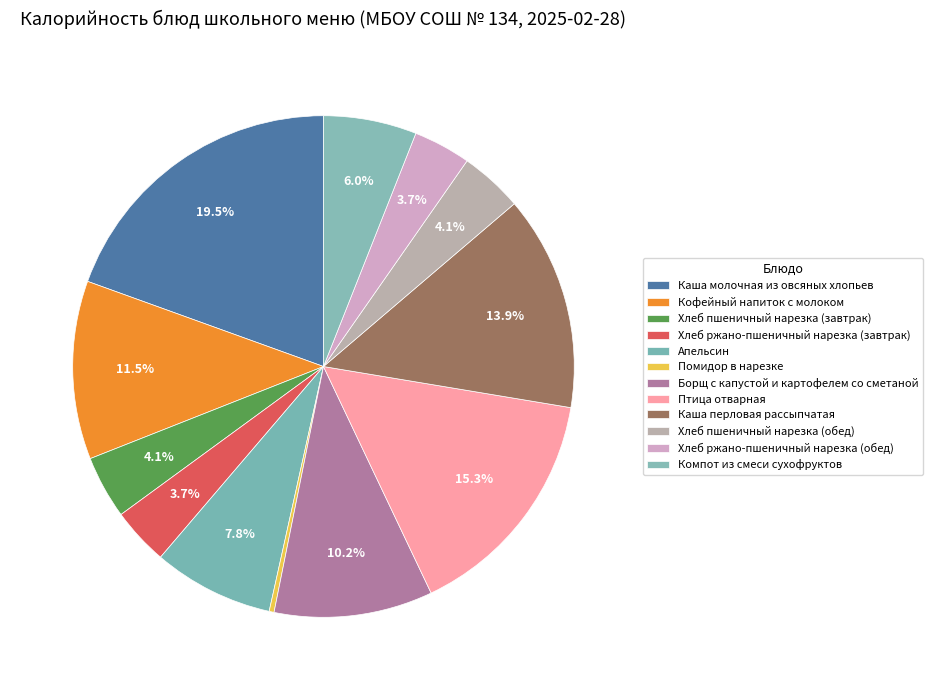

Rank the categories by value from highest to lowest.

Каша молочная из овсяных хлопьев, Птица отварная, Каша перловая рассыпчатая, Кофейный напиток с молоком, Борщ с капустой и картофелем со сметаной, Апельсин, Компот из смеси сухофруктов, Хлеб пшеничный нарезка (завтрак), Хлеб пшеничный нарезка (обед), Хлеб ржано-пшеничный нарезка (завтрак), Хлеб ржано-пшеничный нарезка (обед), Помидор в нарезке